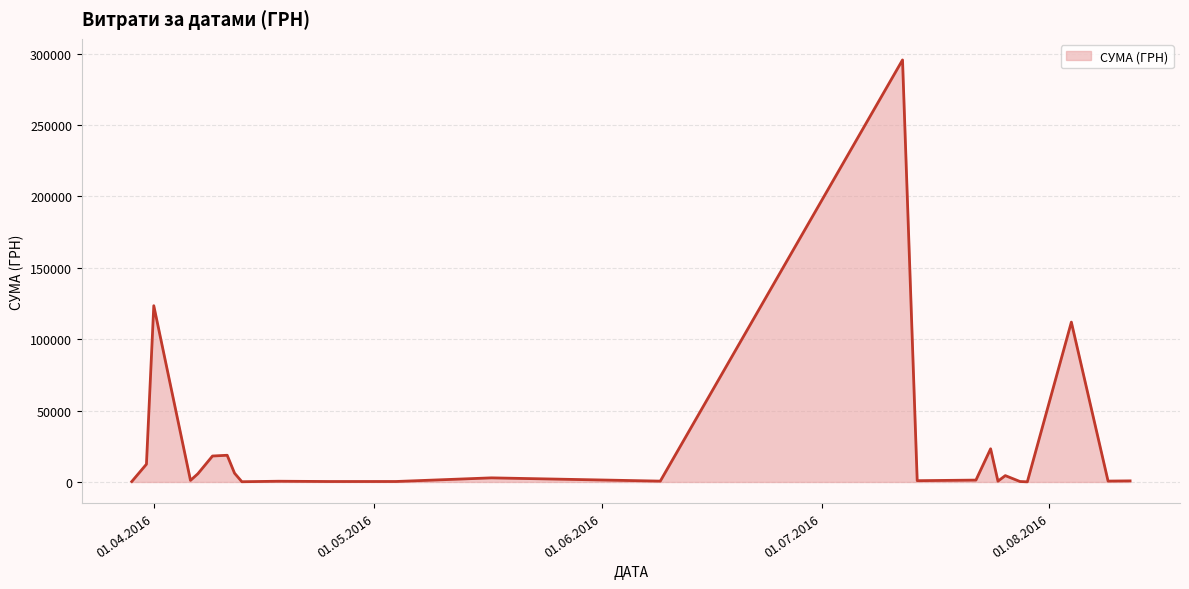

What is the difference between the maximum and minimum values?

295540.8